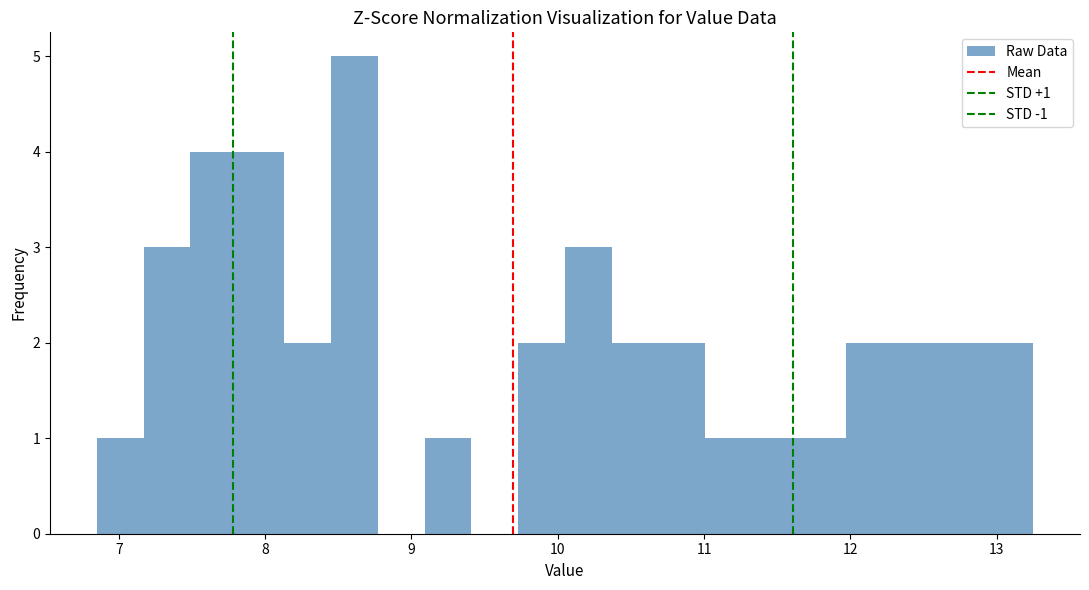

Read against the x-axis, roughly where is the centre of the tallest bar?

8.6